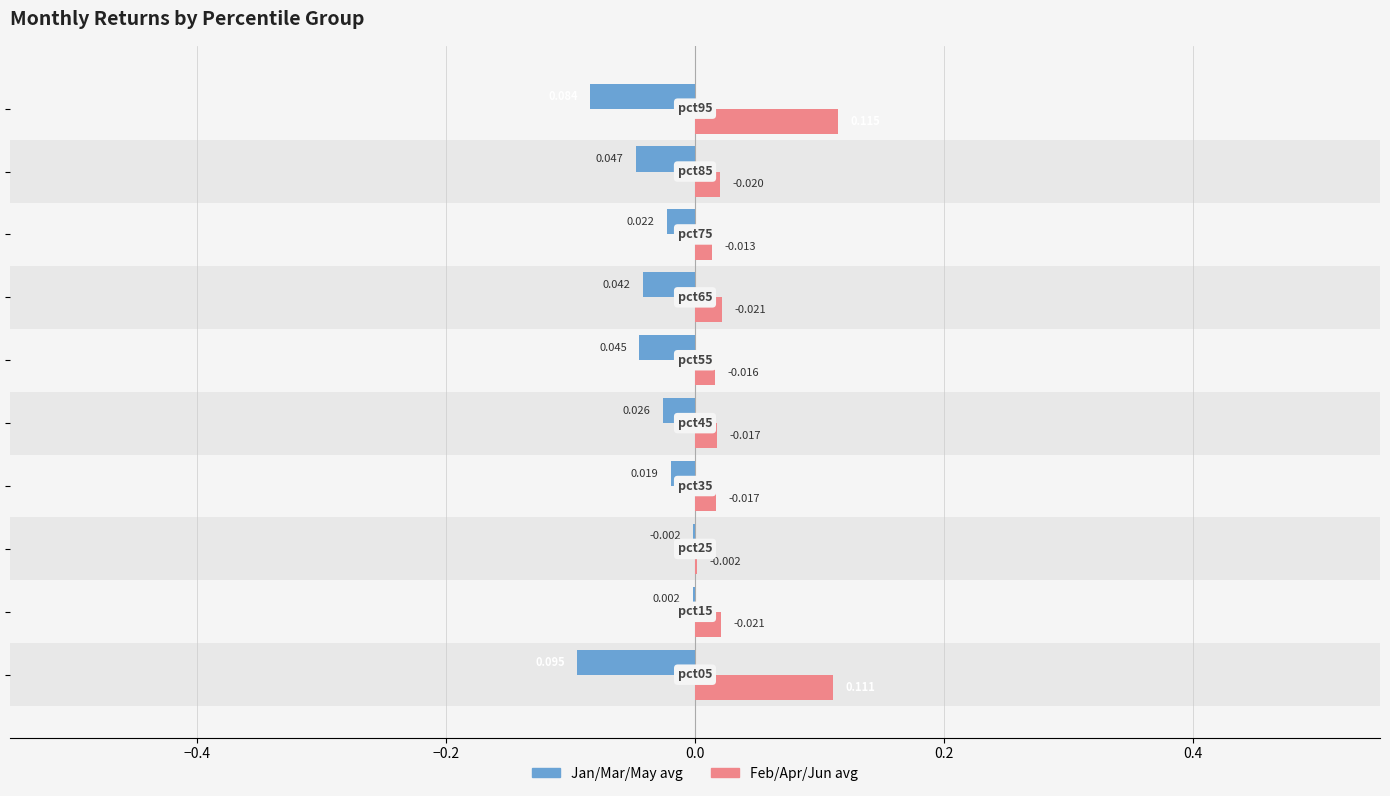

Rank the series by their maximum value, from highest to lowest.

Feb/Apr/Jun avg, Jan/Mar/May avg